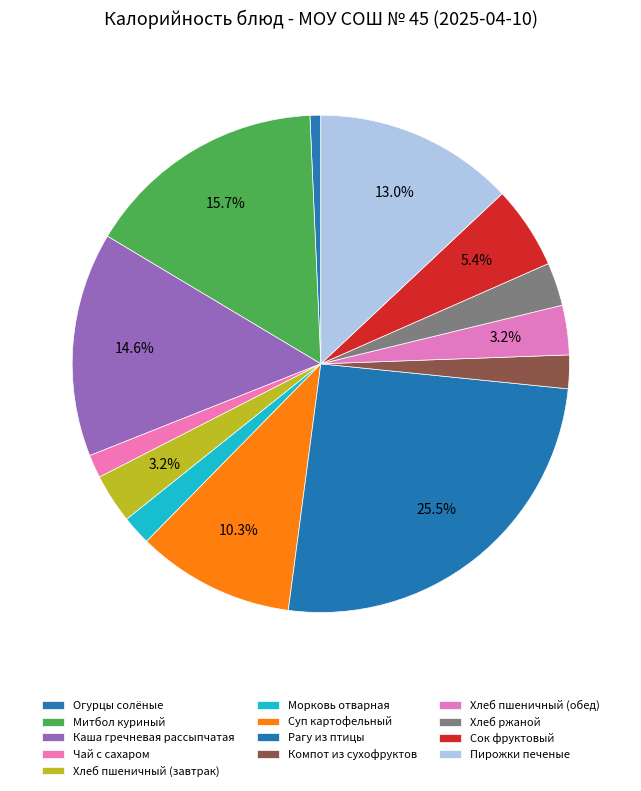

How many slices are in this pie chart?

13